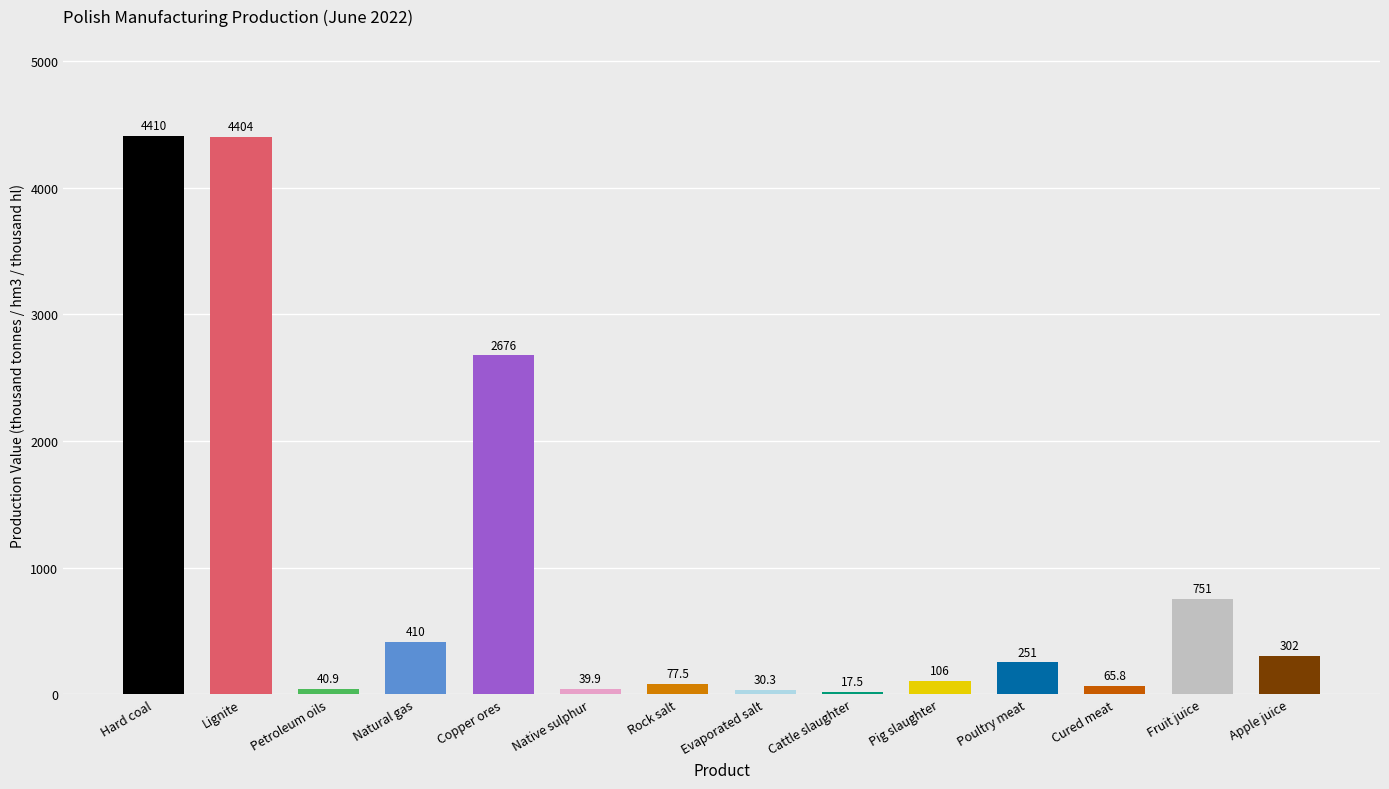

What is the label of the 7th bar from the right?

Evaporated salt